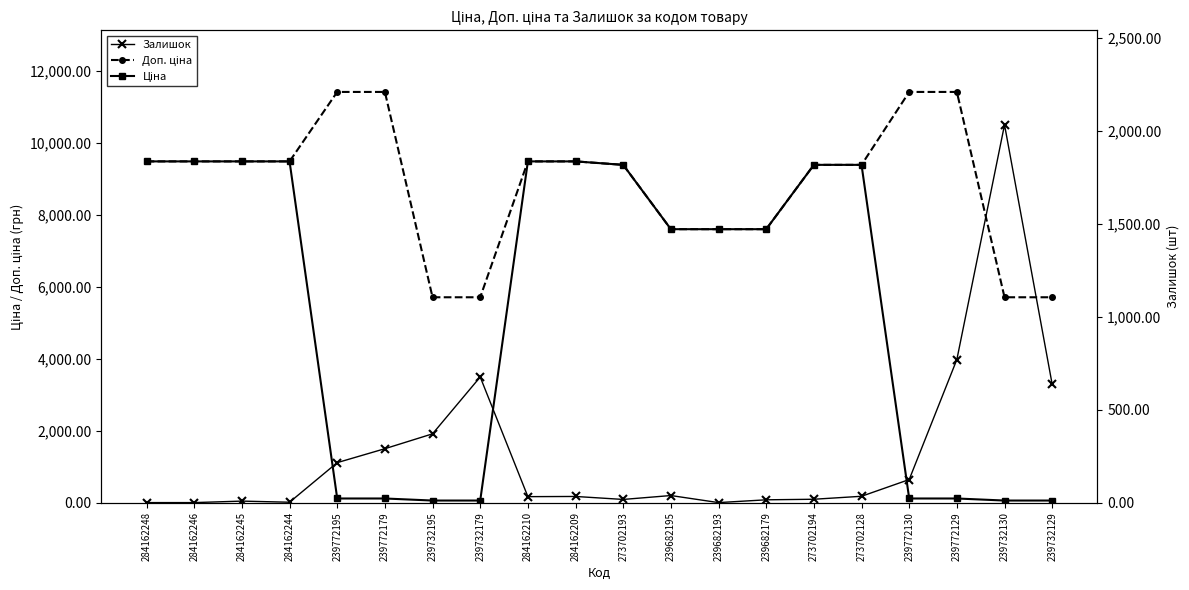

Rank the series by their maximum value, from highest to lowest.

Доп. ціна, Ціна, Залишок